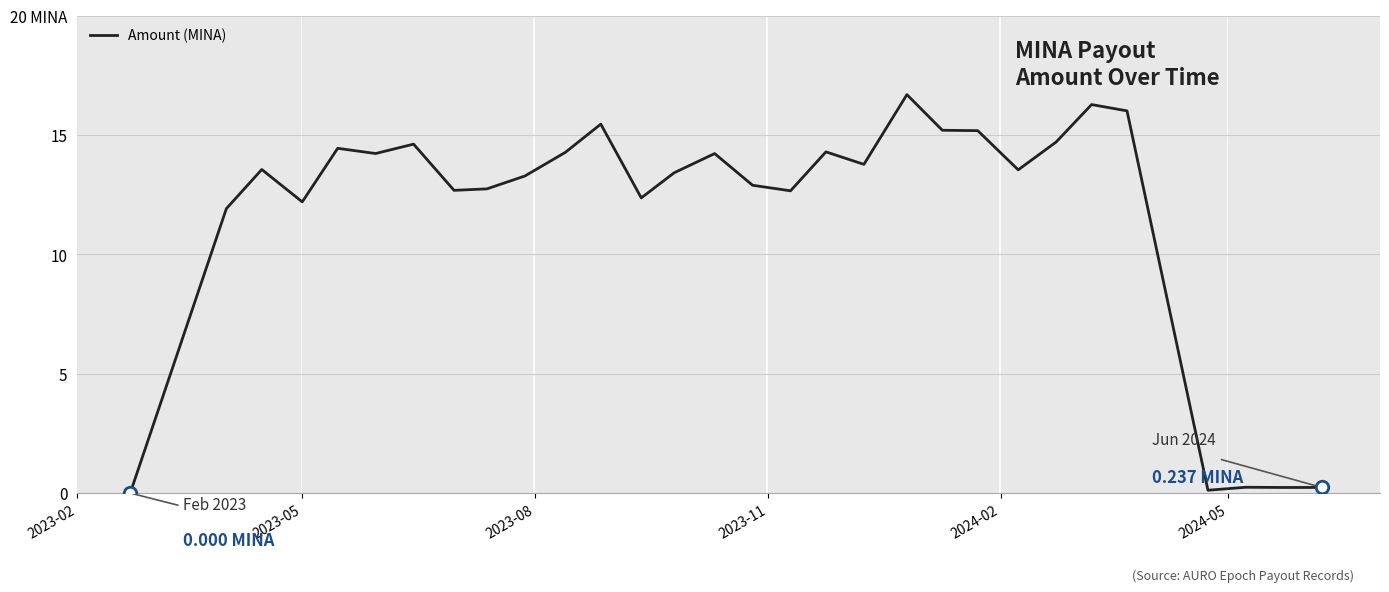

Is this an area chart (filled region under the line)?

No